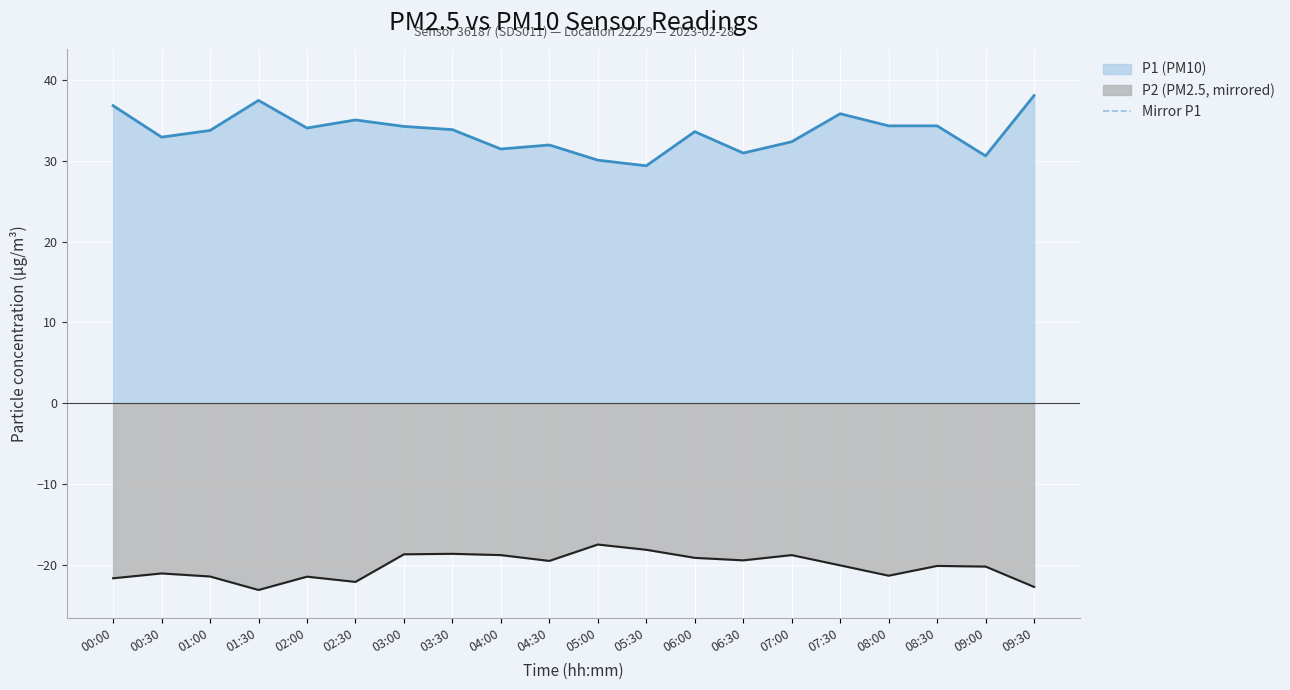

At which label does the data first exceed -33?

00:30